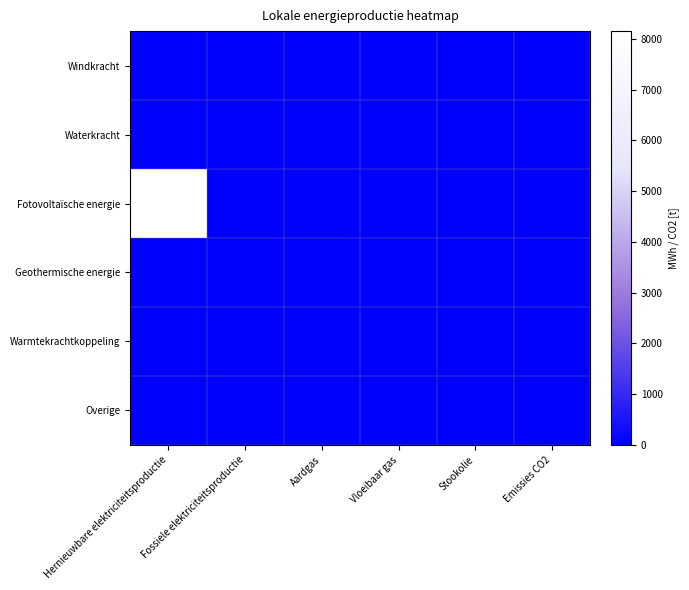

True or false: Geothermische energie has a value of 0.0 at Aardgas.

True